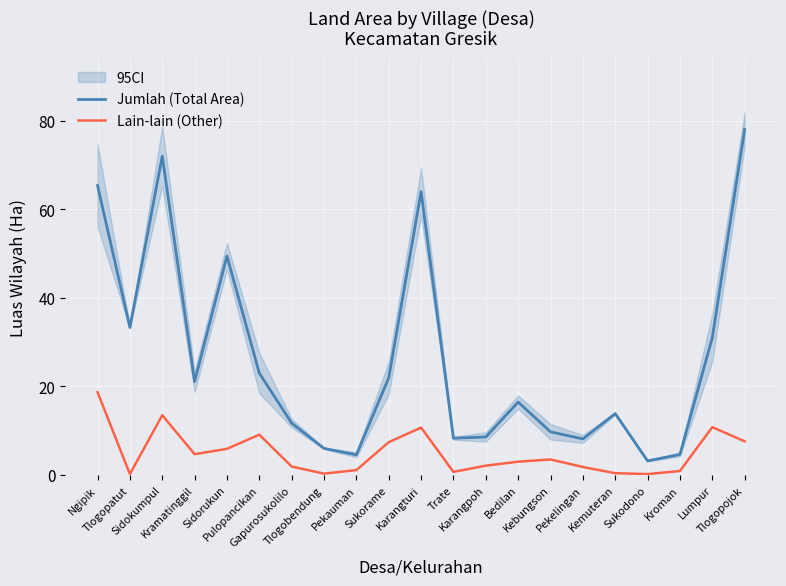

What is the maximum value shown in the chart?

78.0